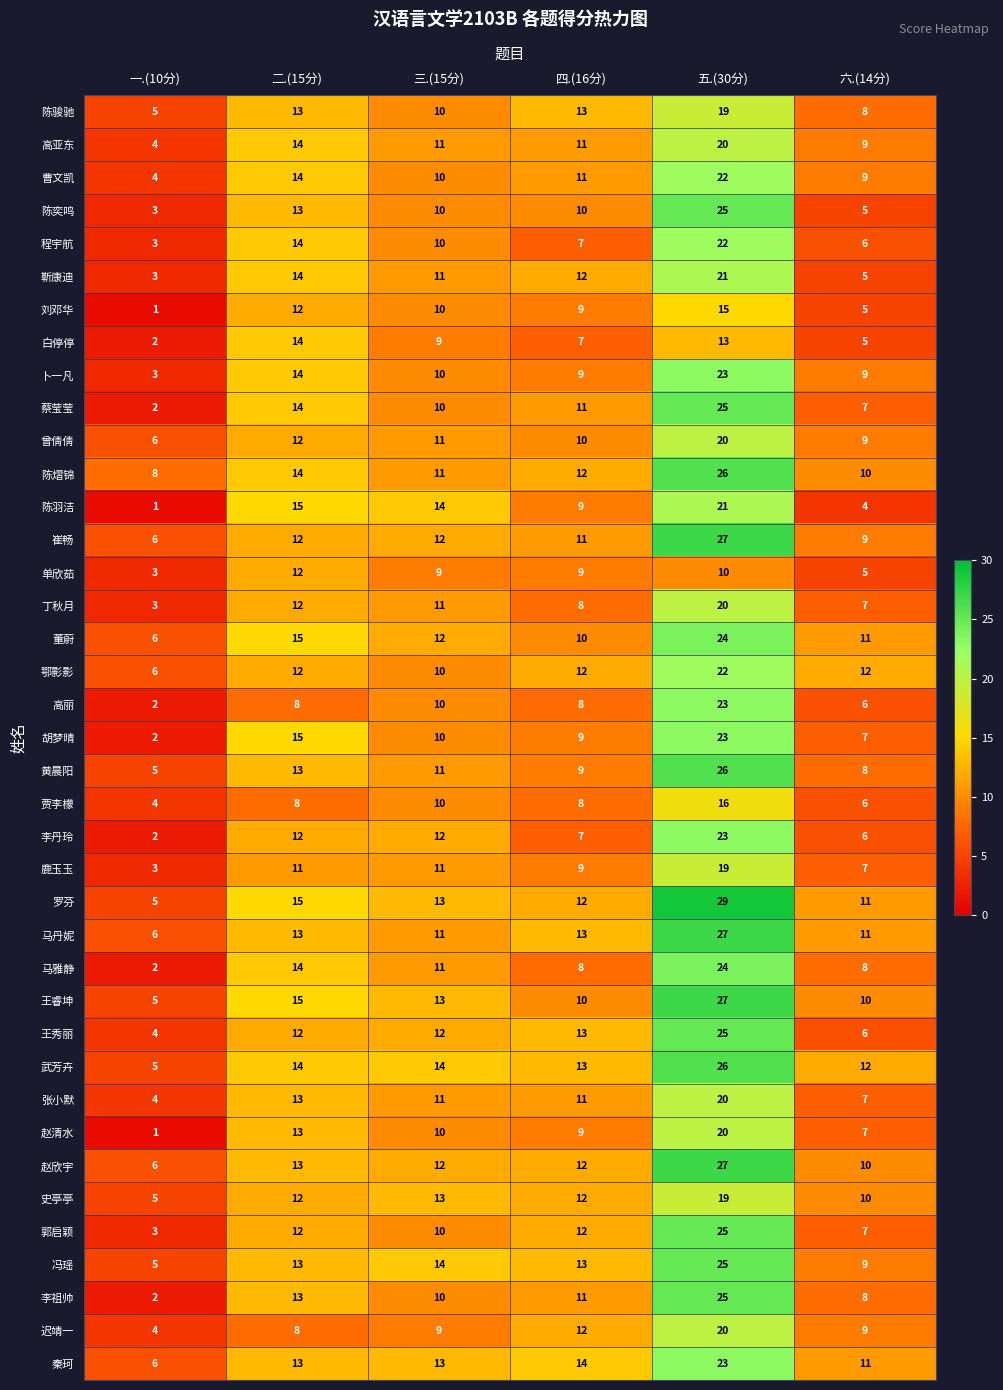

What is the approximate value of 靳康迪 at 六.(14分)?

5